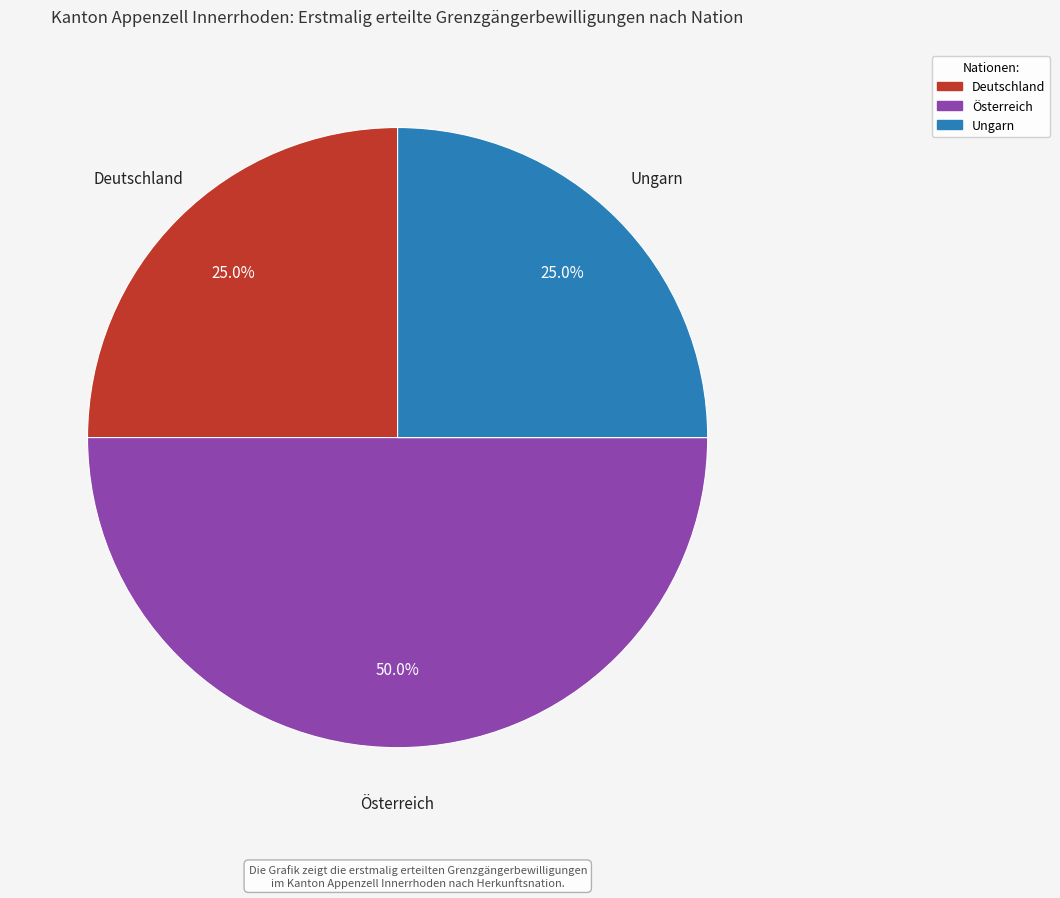

To the nearest percent, what is the combined percentage of Ungarn and Österreich?

75%